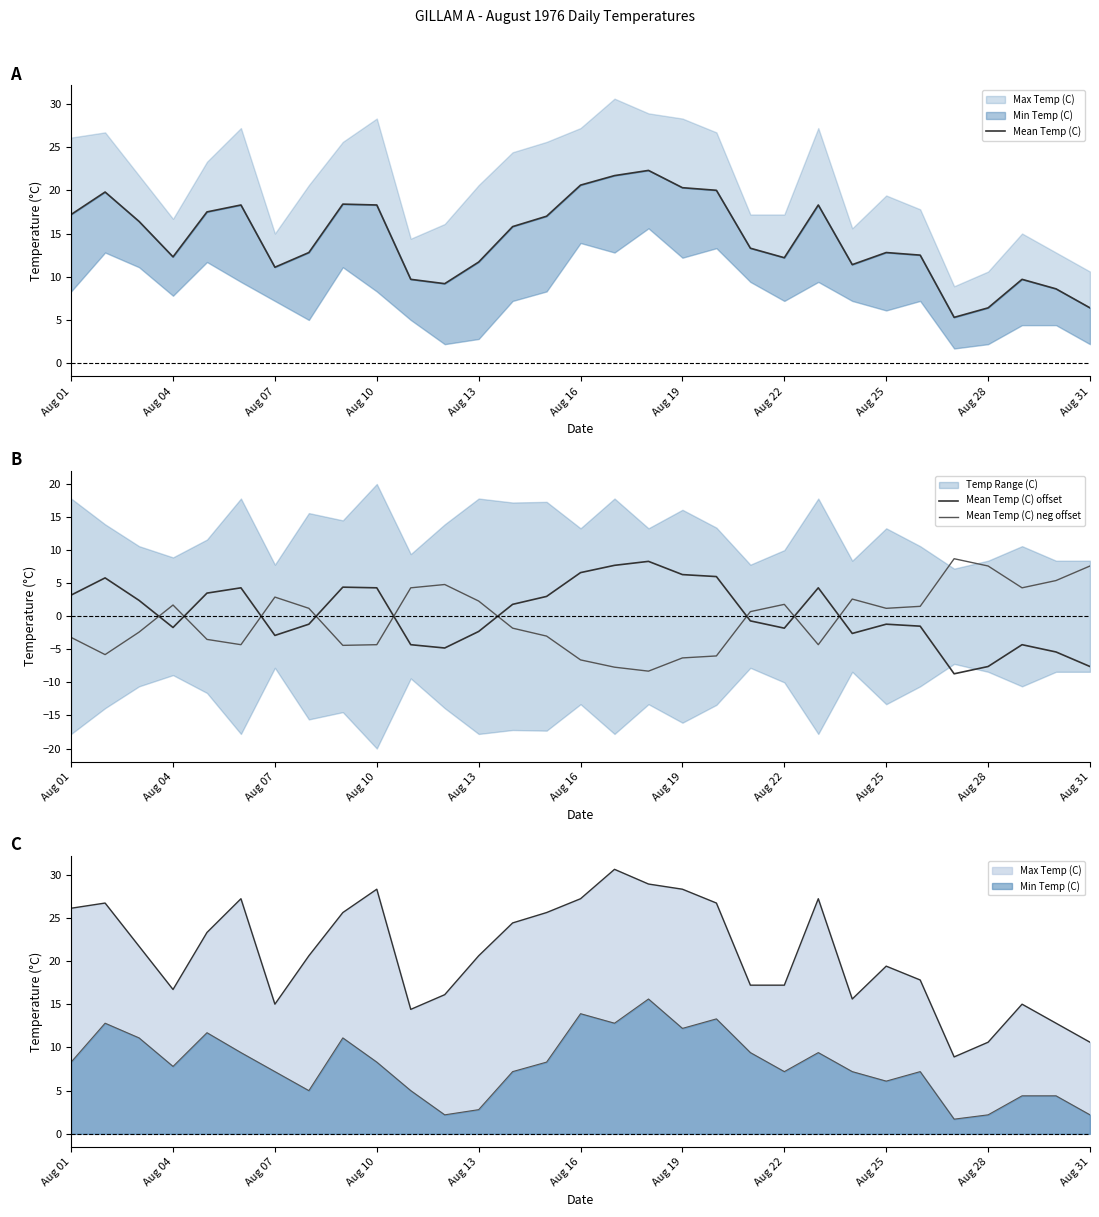

What position from the left is Aug 31?

31